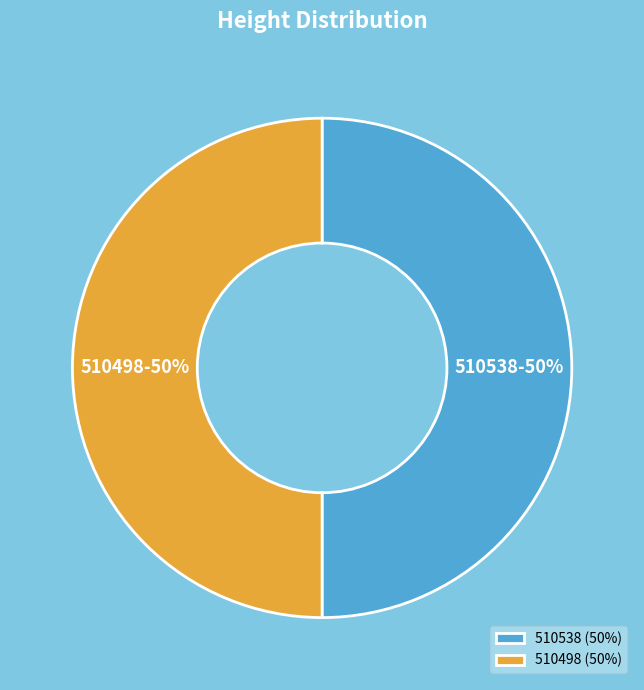

Combined, do 510498 and 510538 account for over 50%?

Yes